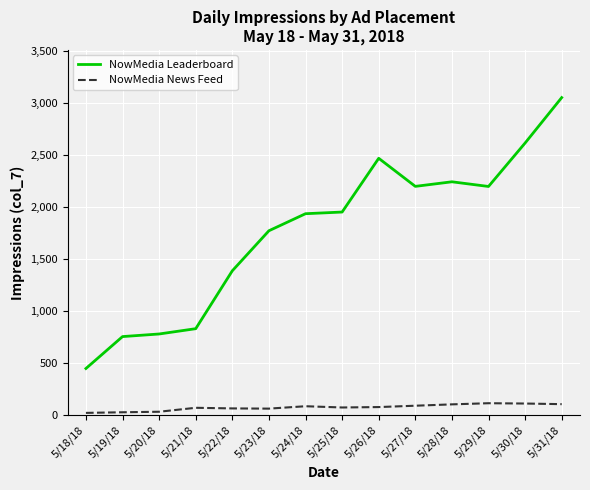

Which series has the largest total across all categories?

NowMedia Leaderboard